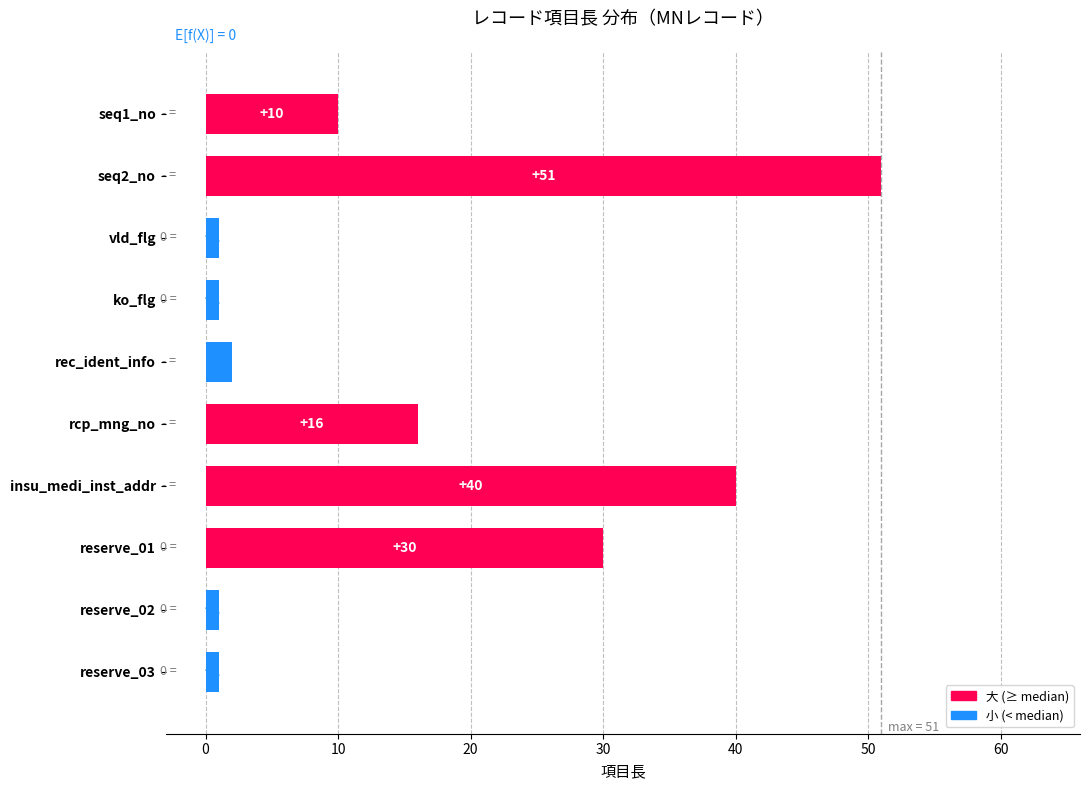

Is it true that the value at reserve_01 is 30?

True